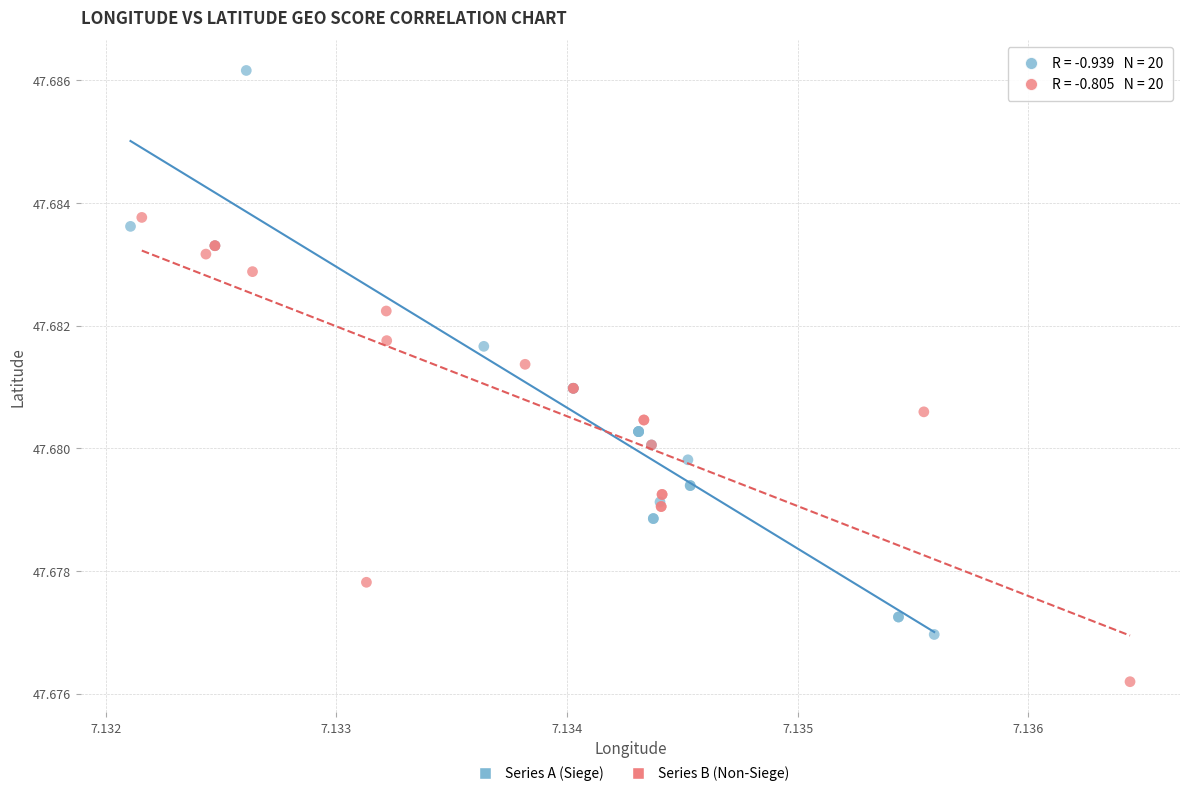

Which series reaches the minimum Y coordinate?

Series B (Non-Siege)